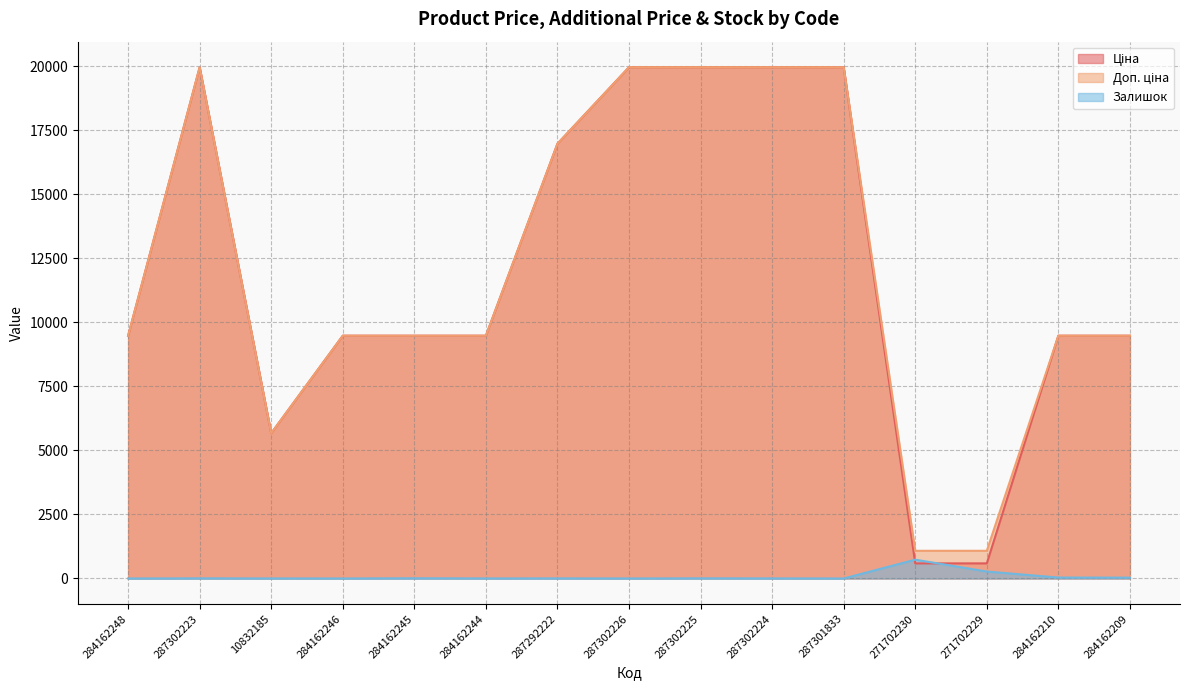

Between 287301833 and 271702230, which is larger?

287301833